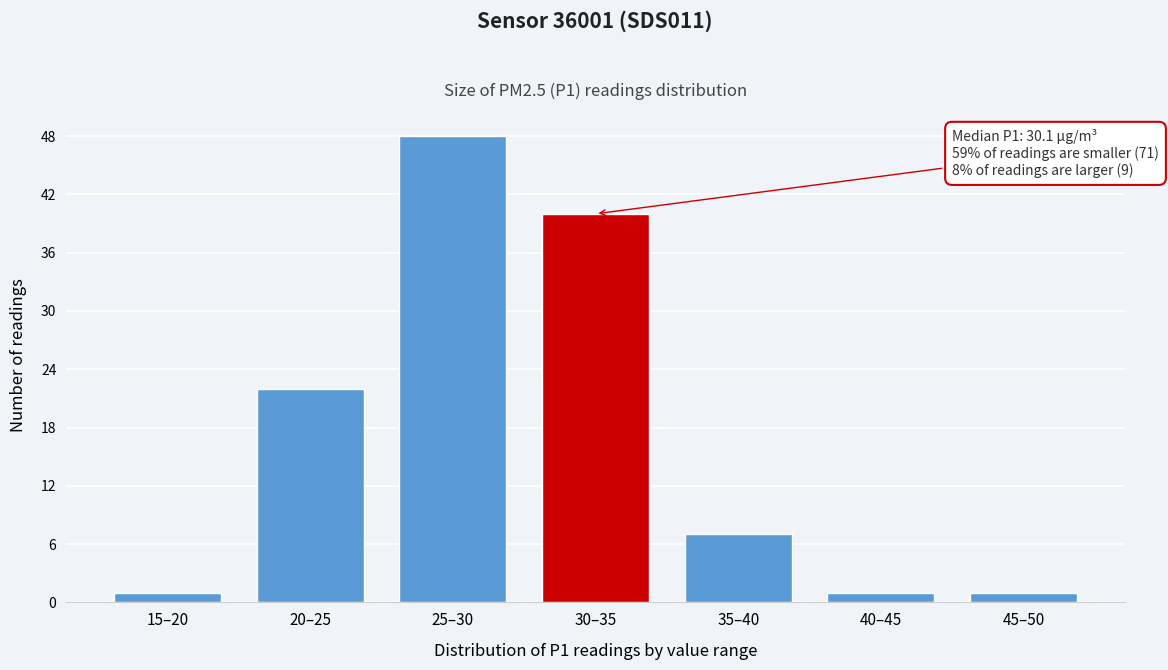

Reading right to left, extract all data points from this chart.

1	1	7	40	48	22	1